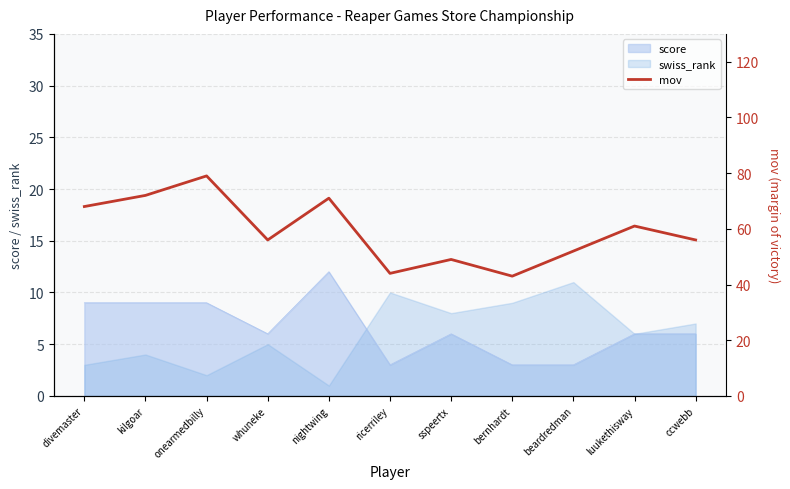

What is the difference between the second highest and minimum values?

29